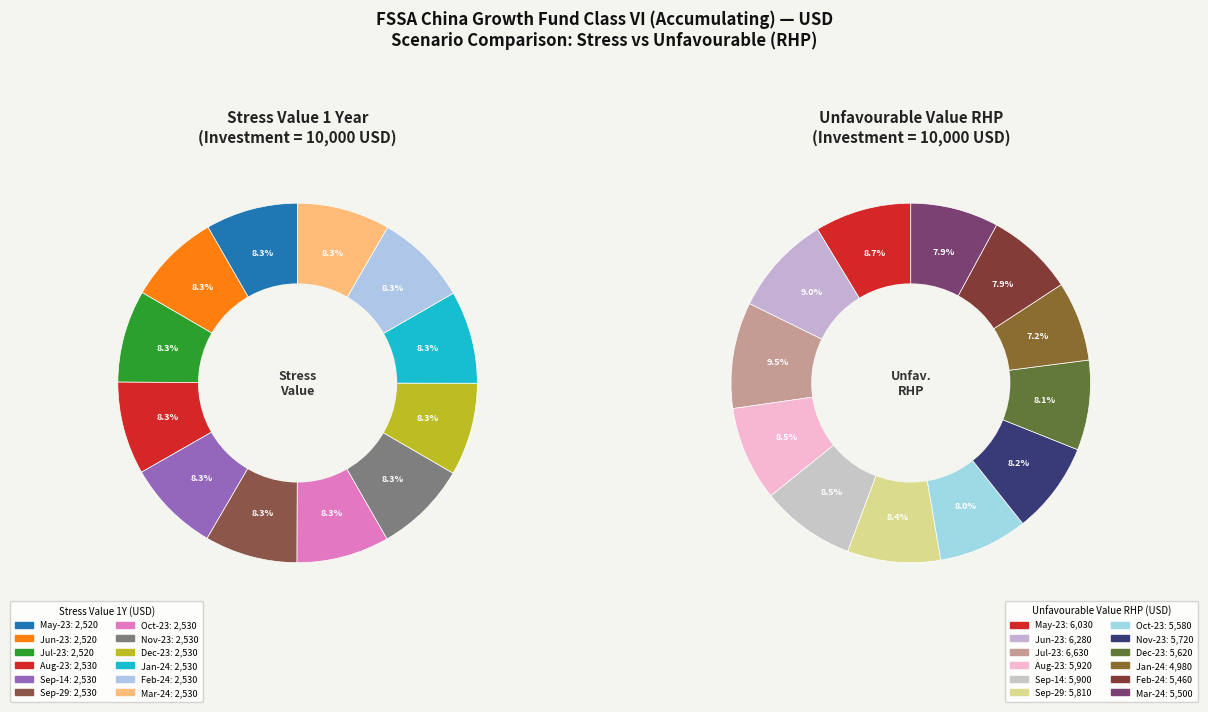

True or false: 2023-09-14 accounts for 3% of the total.

False